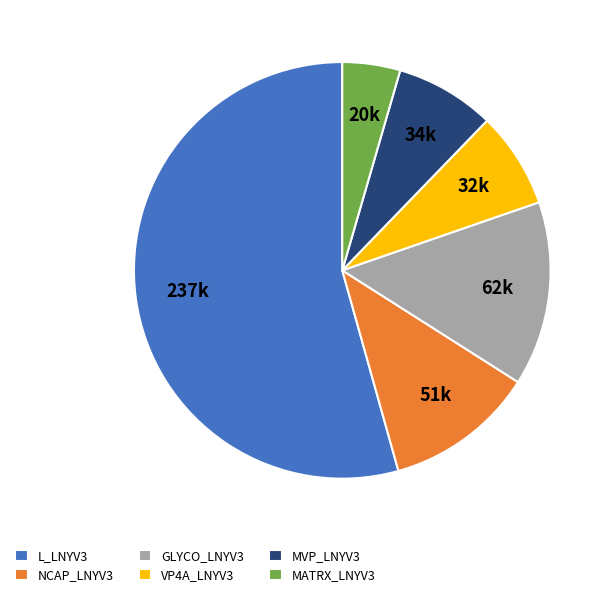

Do MVP_LNYV3 and GLYCO_LNYV3 together represent more than half of the pie?

No